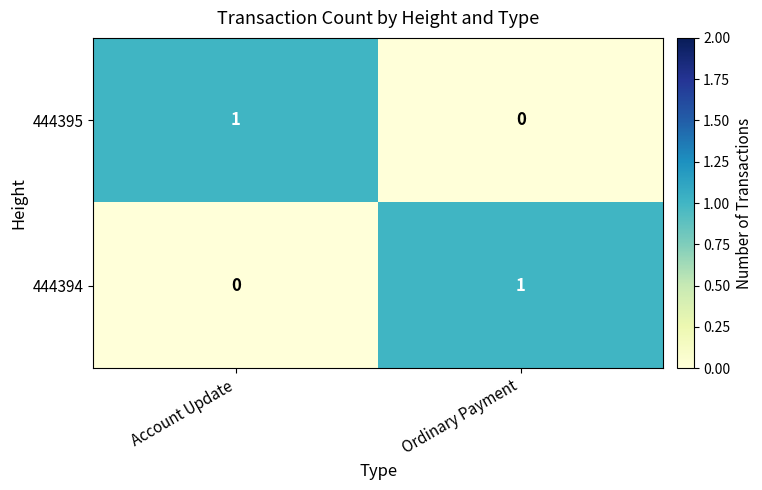

How many data points does each series have?

2